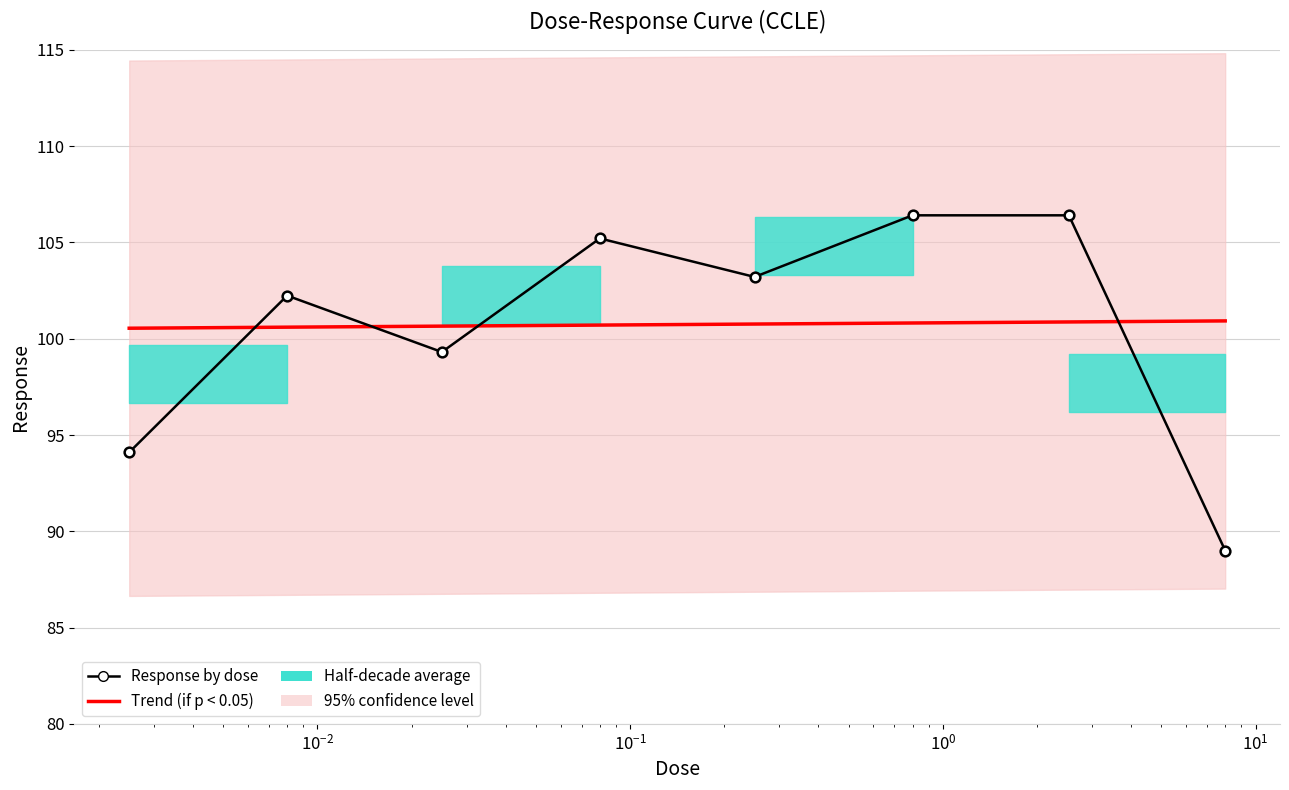

The value at 0.8 is 174.3. True or false?

False